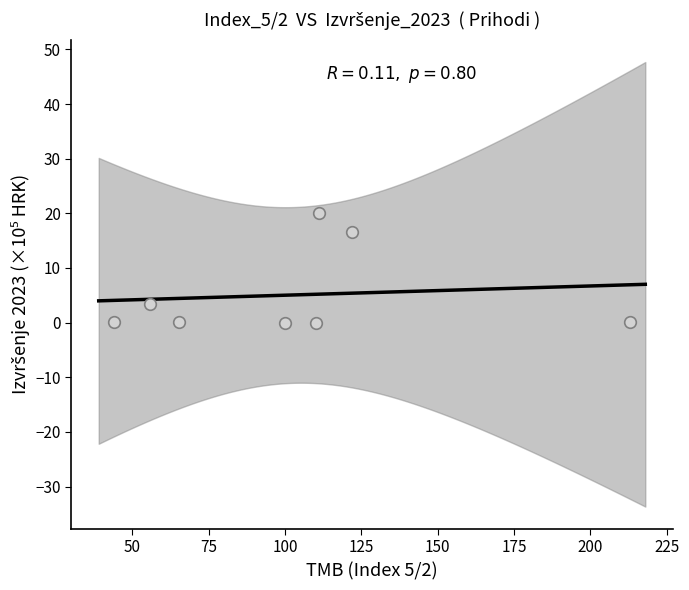

What is the average Y value?

5.1